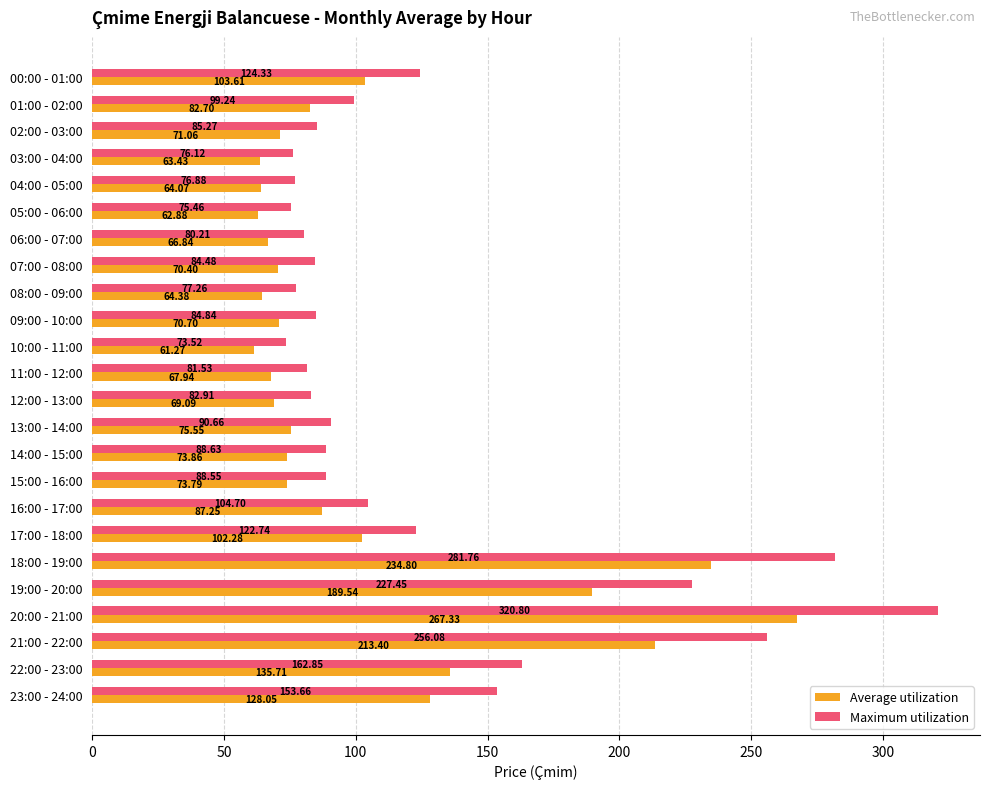

Count the number of categories in the chart.

24